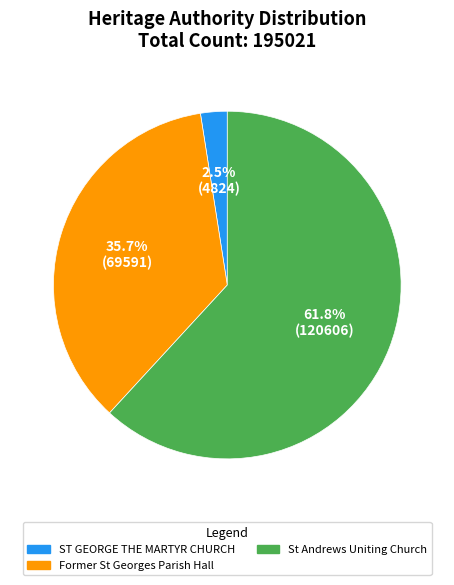

What is the total percentage of St Andrews Uniting Church and ST GEORGE THE MARTYR CHURCH?

64.3%